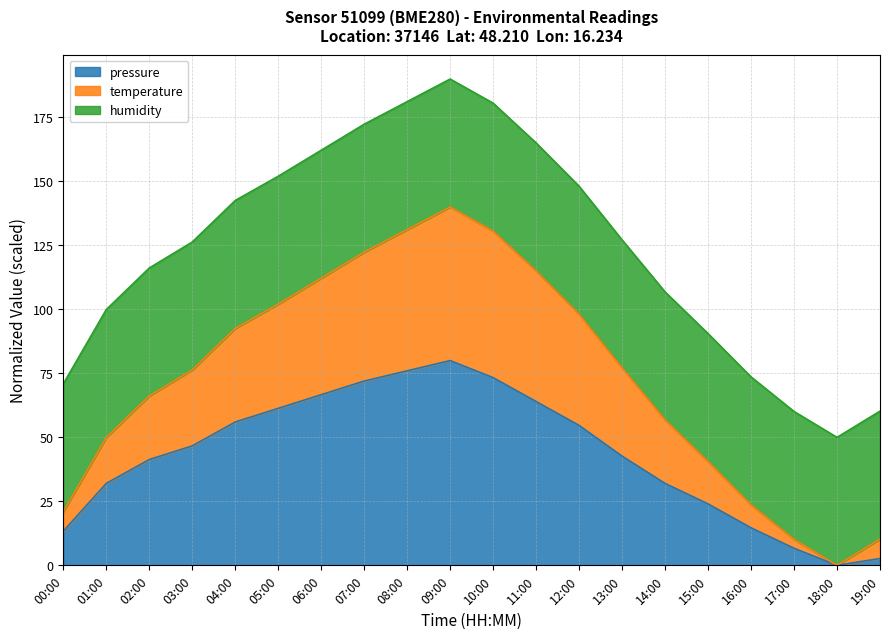

True or false: temperature and pressure cross at least once.

False